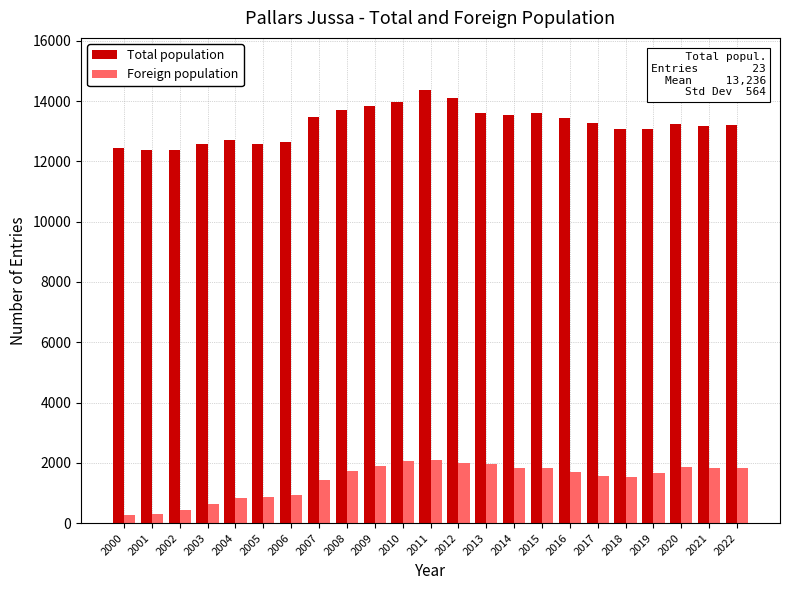

Count the number of categories in the chart.

23